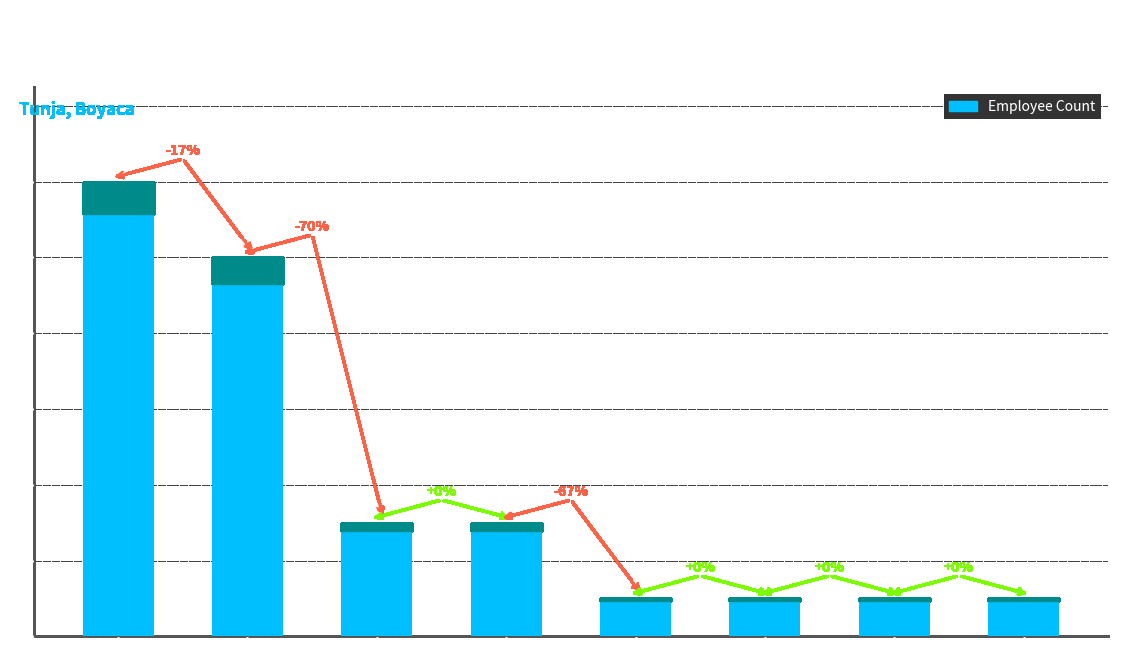

What is the value of the 2nd bar from the left?

10